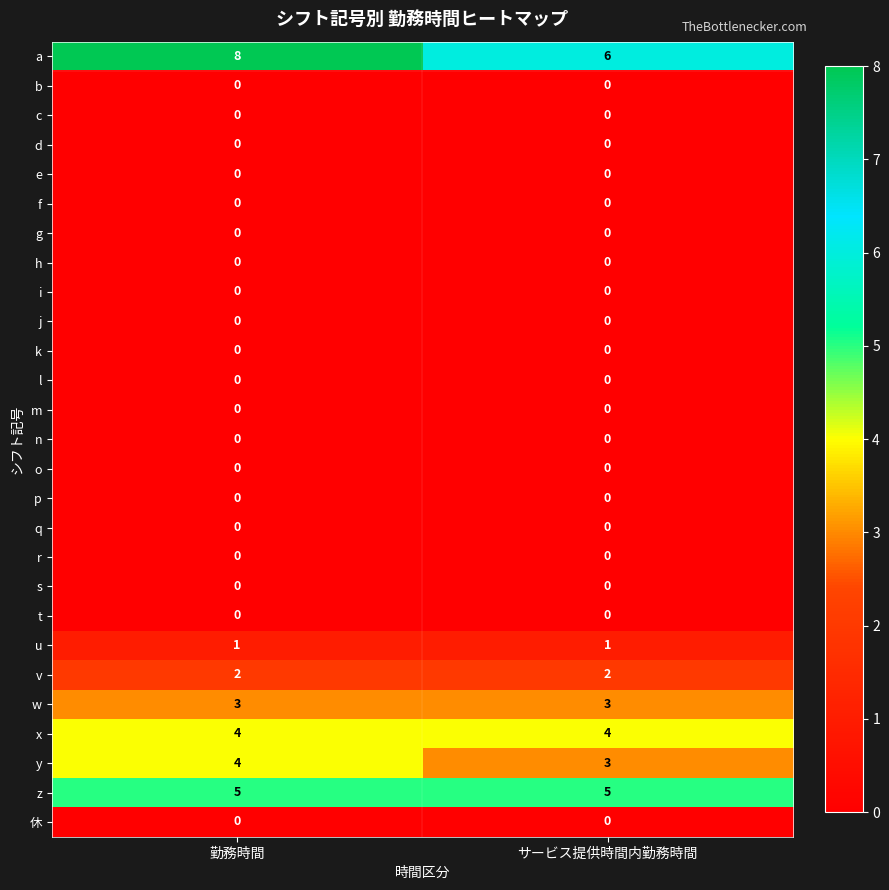

Rank the categories by y value from highest to lowest.

勤務時間, サービス提供時間内勤務時間